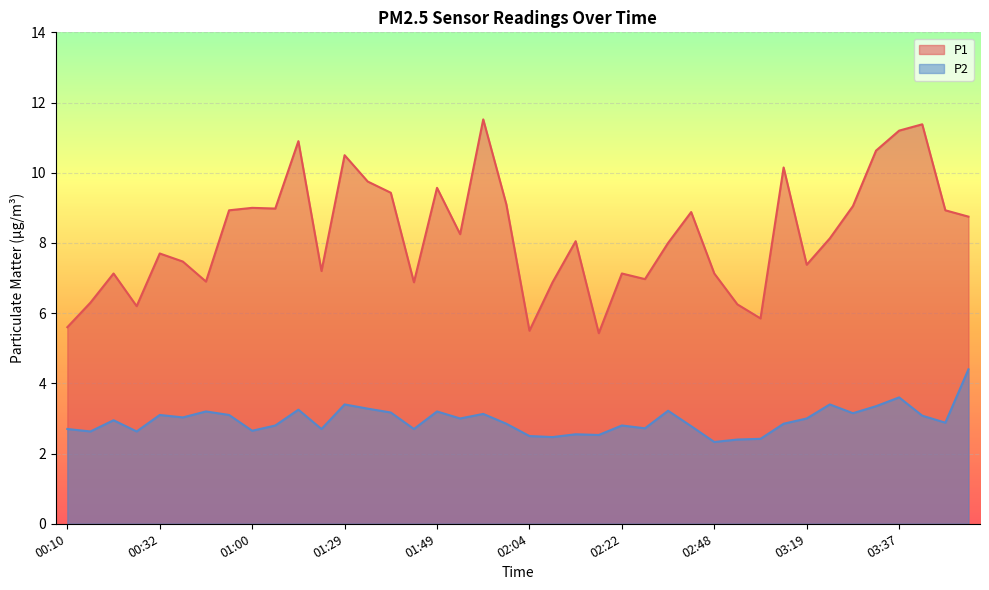

List the series in order of their overall mean, highest first.

P1, P2